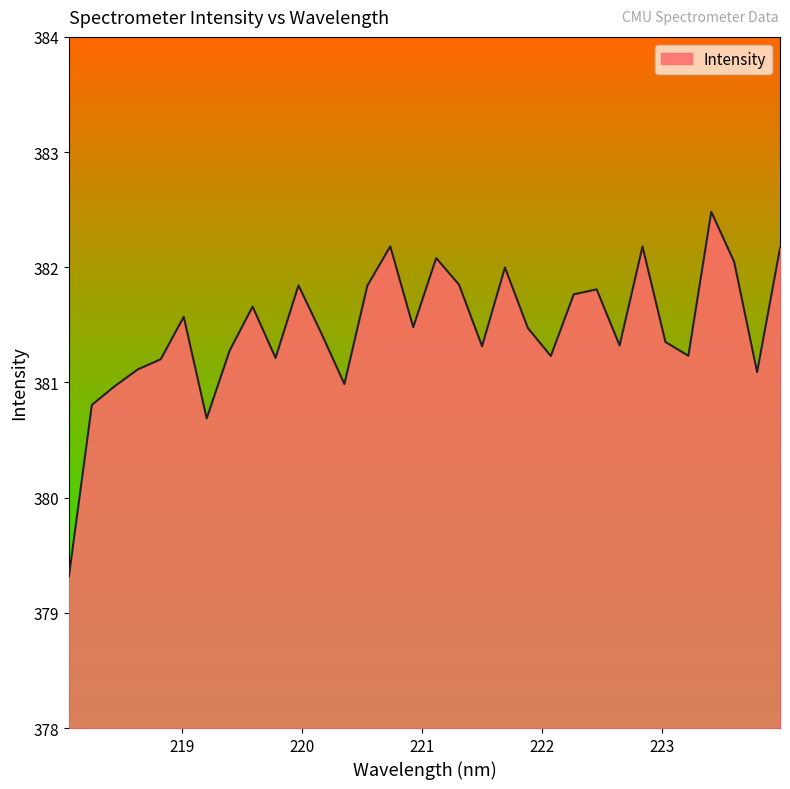

What is the greatest value displayed?

382.5